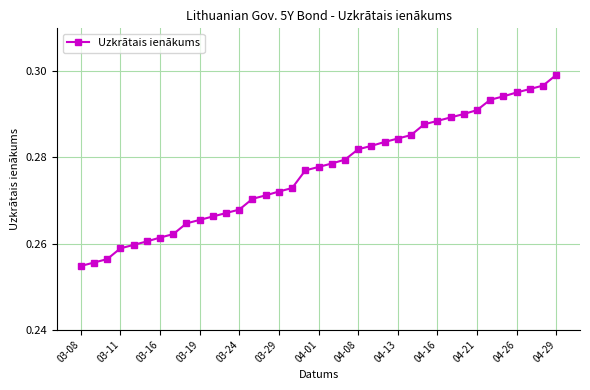

Count the values in the range 0 to 1.

37